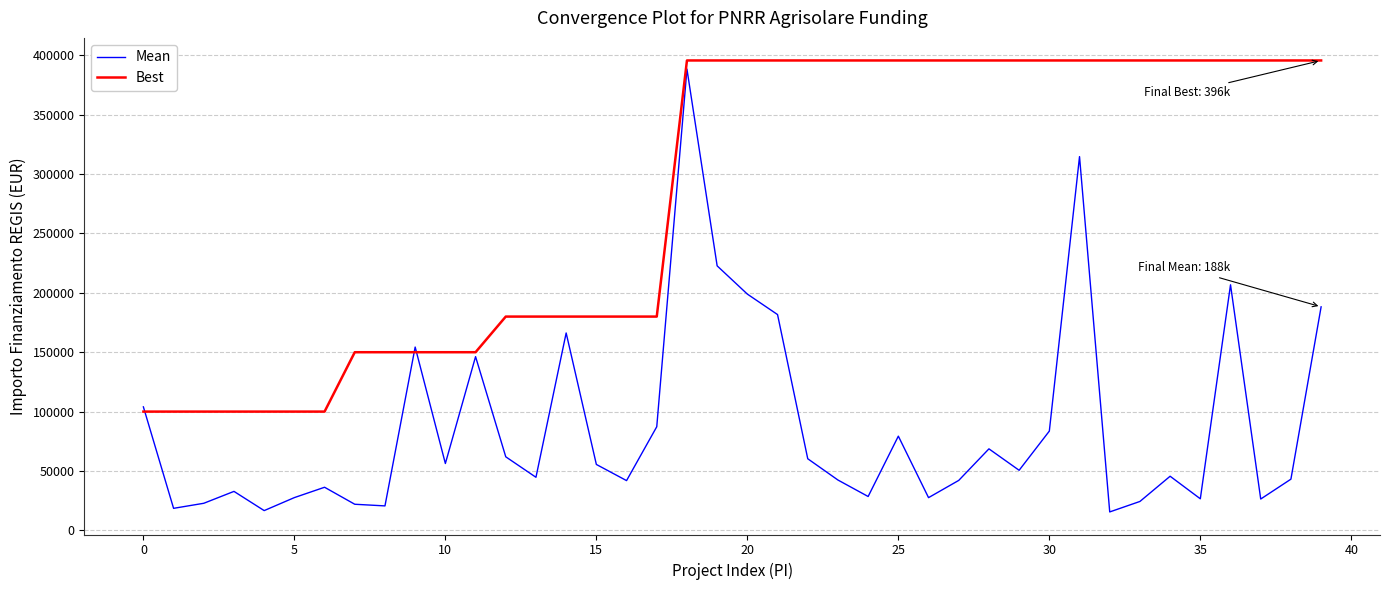

What is the maximum value shown in the chart?

395644.9